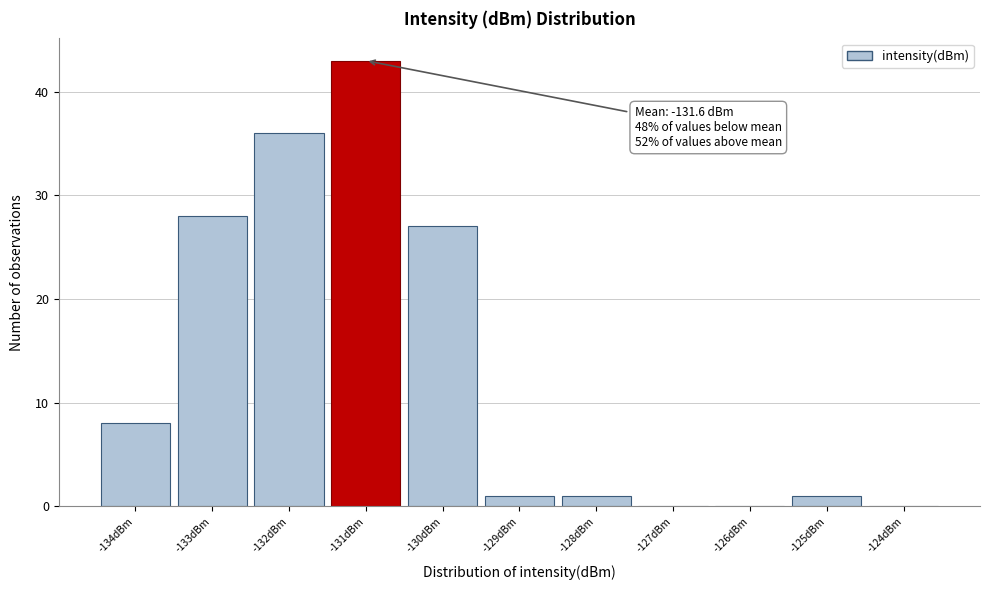

Over which range of the x-axis is the bar tallest?

-131.5 to -130.5